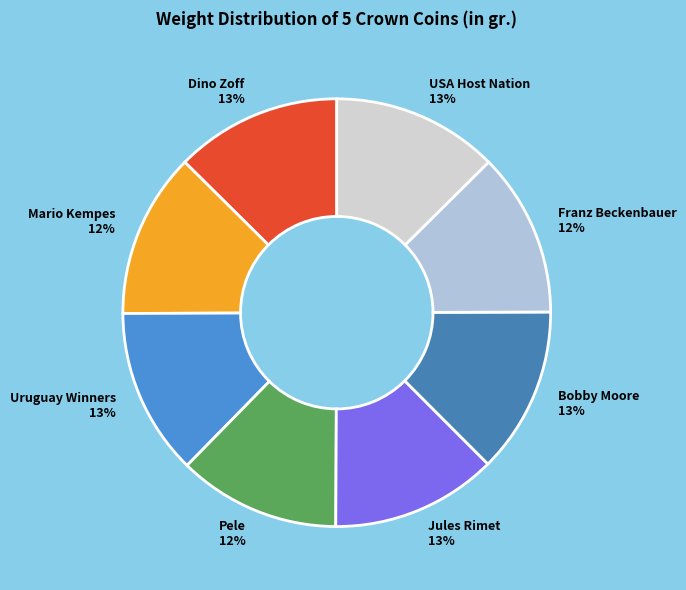

Is Uruguay Winners the majority of the pie?

No